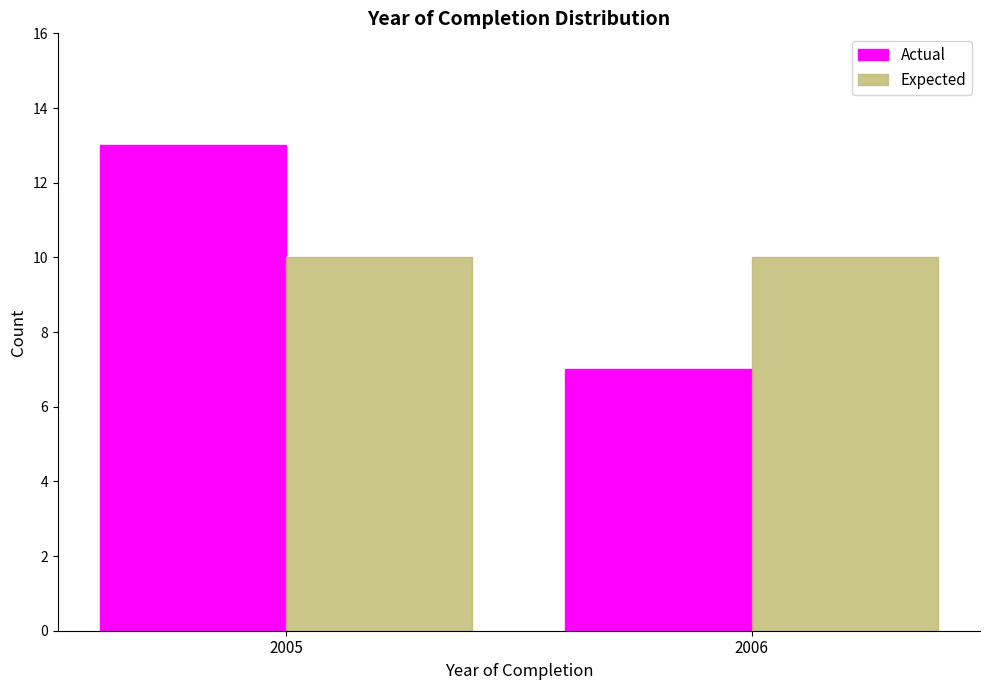

Reading right to left, what are all the values shown in this chart?

Actual: 7	13
Expected: 10	10